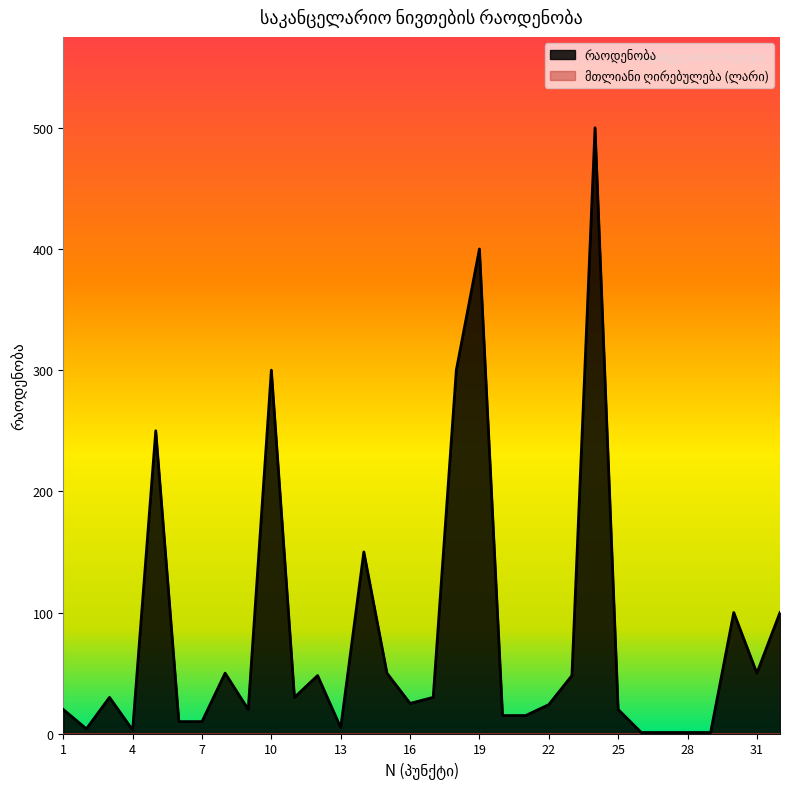

How many series are shown in this chart?

2